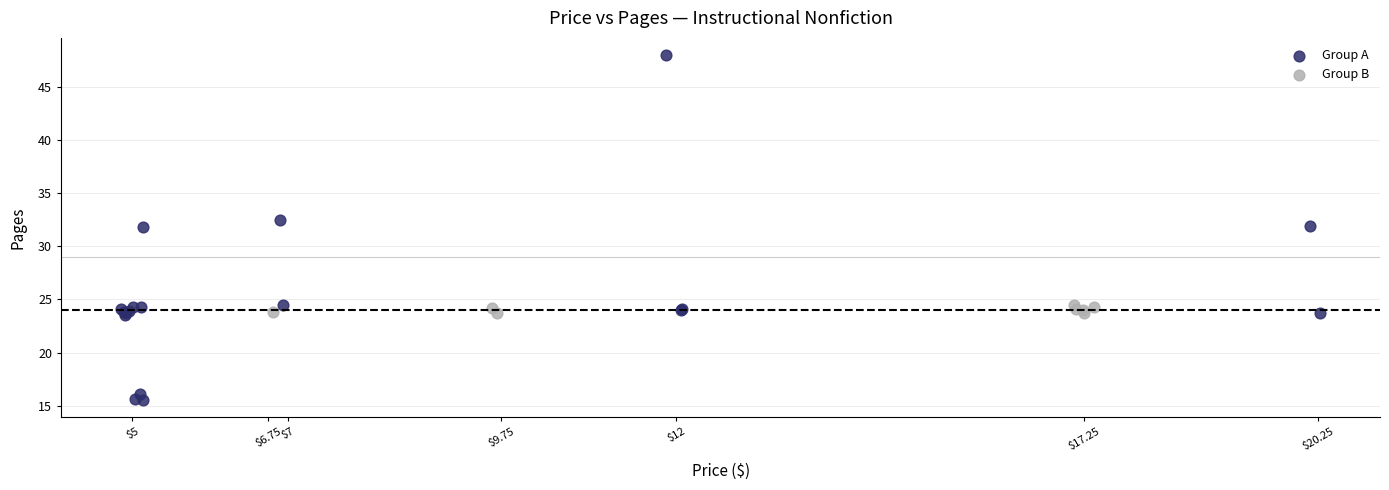

What are all the series names shown in the legend?

Group A, Group B